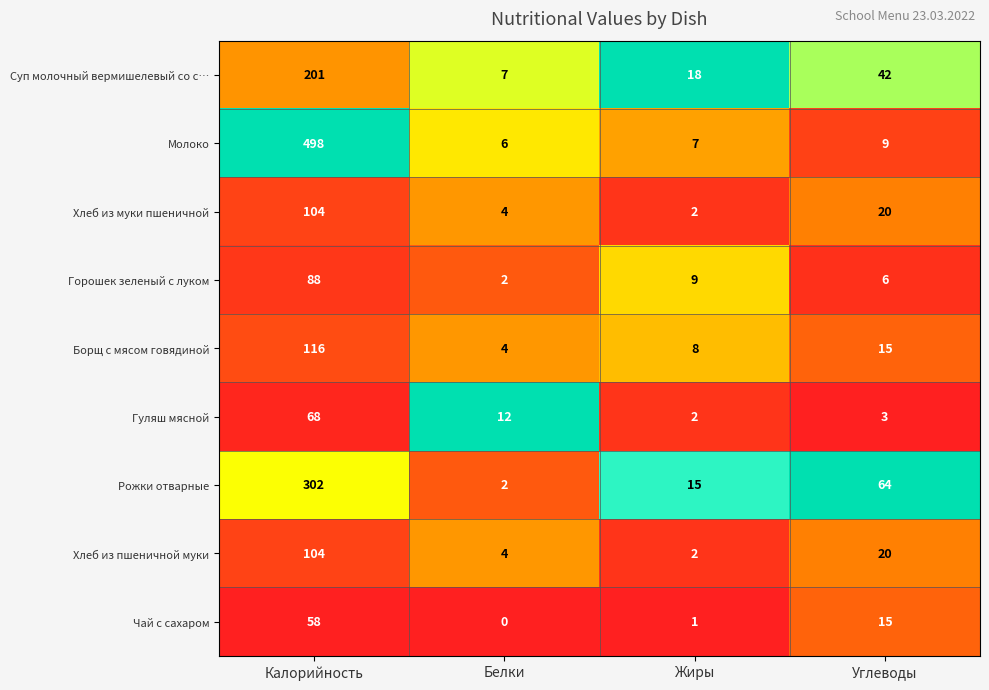

What is the difference between the maximum and second lowest values in the Чай с сахаром series?

57